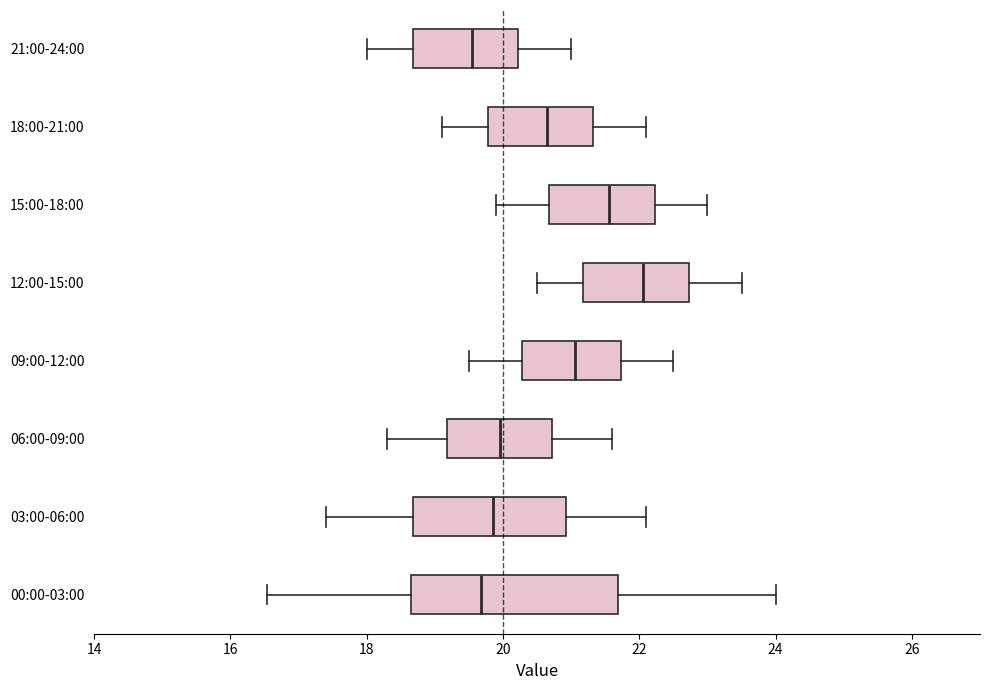

Reading bottom to top, transcribe this box plot: for each box, give where its median line is, the range the box spans, and where its two whiskers end, as read against the x-axis. The values are not printed on the chart, so give them approximately, as read against the axis.

00:00-03:00: median 19.6, box 18.6 to 21.6, whiskers 16.6 to 24.0
03:00-06:00: median 19.8, box 18.6 to 21.0, whiskers 17.4 to 22.2
06:00-09:00: median 20.0, box 19.2 to 20.8, whiskers 18.4 to 21.6
09:00-12:00: median 21.0, box 20.2 to 21.8, whiskers 19.6 to 22.6
12:00-15:00: median 22.0, box 21.2 to 22.8, whiskers 20.6 to 23.6
15:00-18:00: median 21.6, box 20.6 to 22.2, whiskers 20.0 to 23.0
18:00-21:00: median 20.6, box 19.8 to 21.4, whiskers 19.2 to 22.2
21:00-24:00: median 19.6, box 18.6 to 20.2, whiskers 18.0 to 21.0